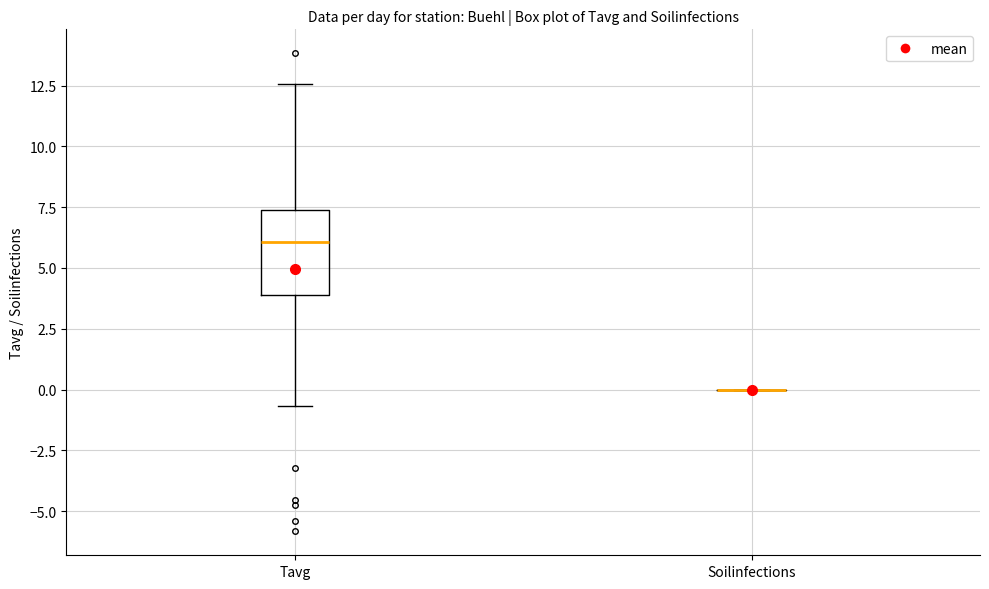

Which box is the tallest, from its lower edge to its upper edge?

Tavg